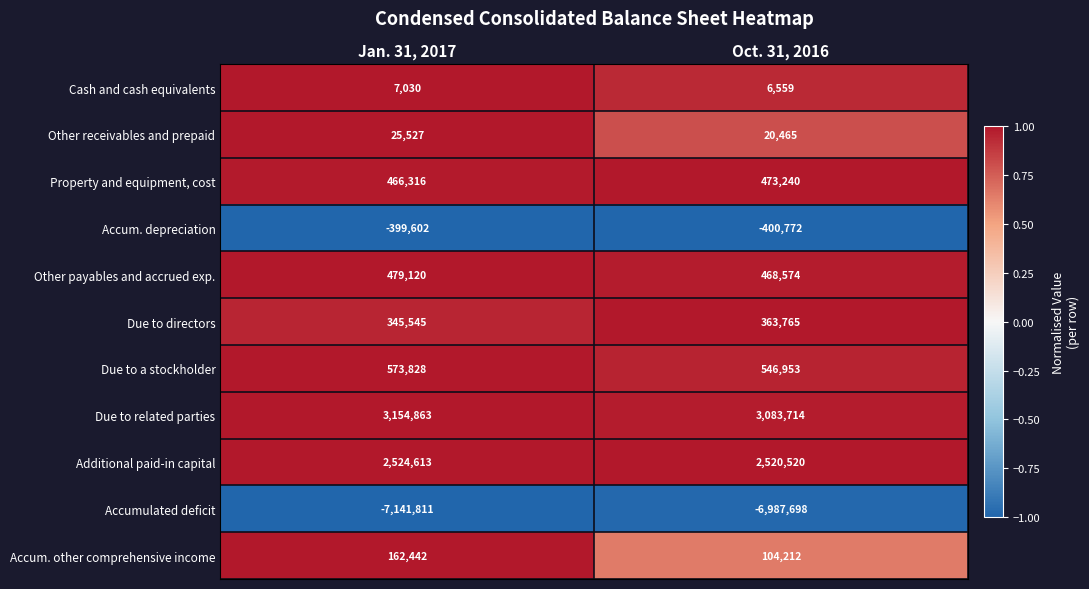

Reading left to right, extract all data points from this chart.

Cash and cash equivalents: 7030	6559
Other receivables and prepaid: 25527	20465
Property and equipment, cost: 466316	473240
Accum. depreciation: -399602	-400772
Other payables and accrued exp.: 479120	468574
Due to directors: 345545	363765
Due to a stockholder: 573828	546953
Due to related parties: 3154863	3083714
Additional paid-in capital: 2524613	2520520
Accumulated deficit: -7141811	-6987698
Accum. other comprehensive income: 162442	104212